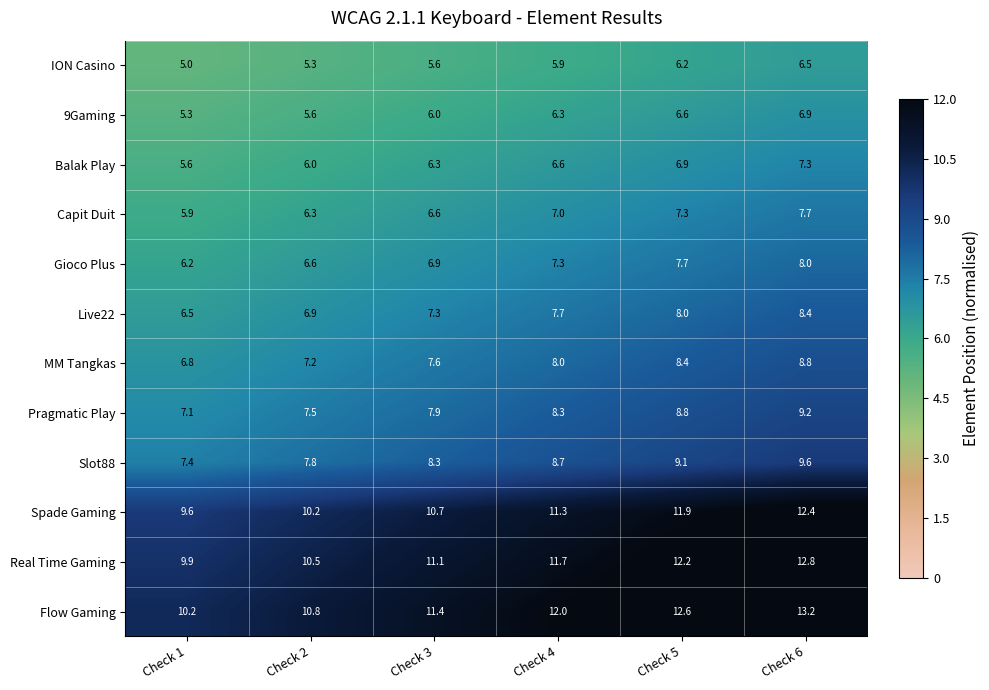

At how many categories does at least one series exceed 7?

6